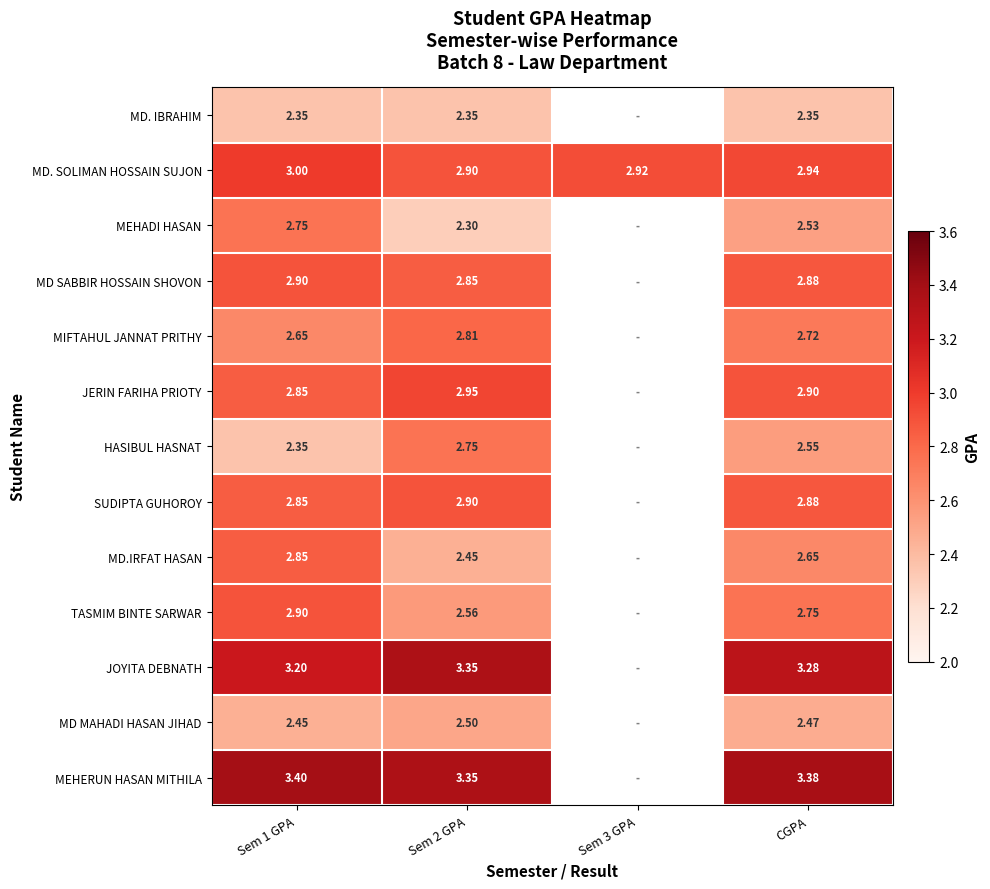

At which category is the sum across all series the highest?

Sem 1 GPA